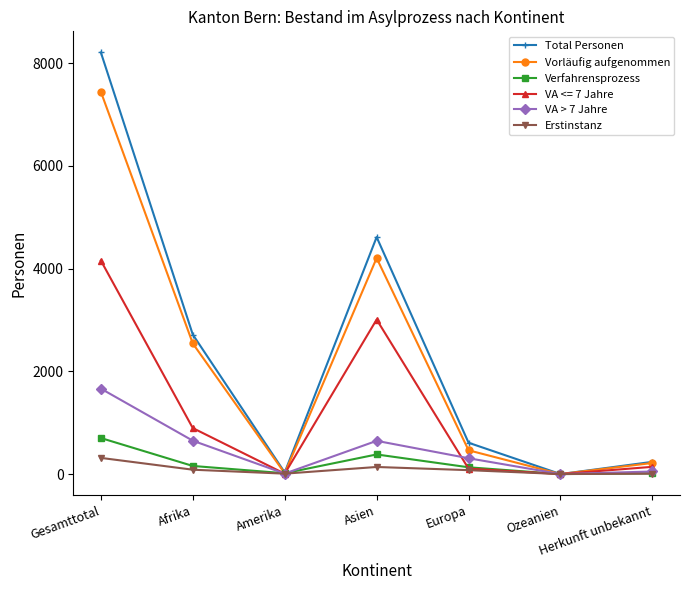

Where is the first local maximum for Verfahrensprozess?

Asien